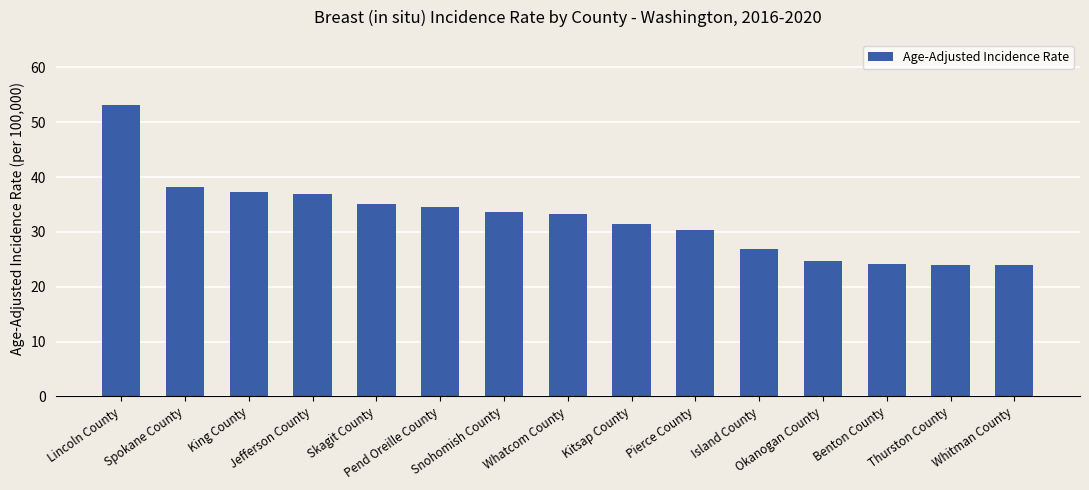

Approximately how many times larger is the value at Whatcom County compared to Pierce County?

1.1